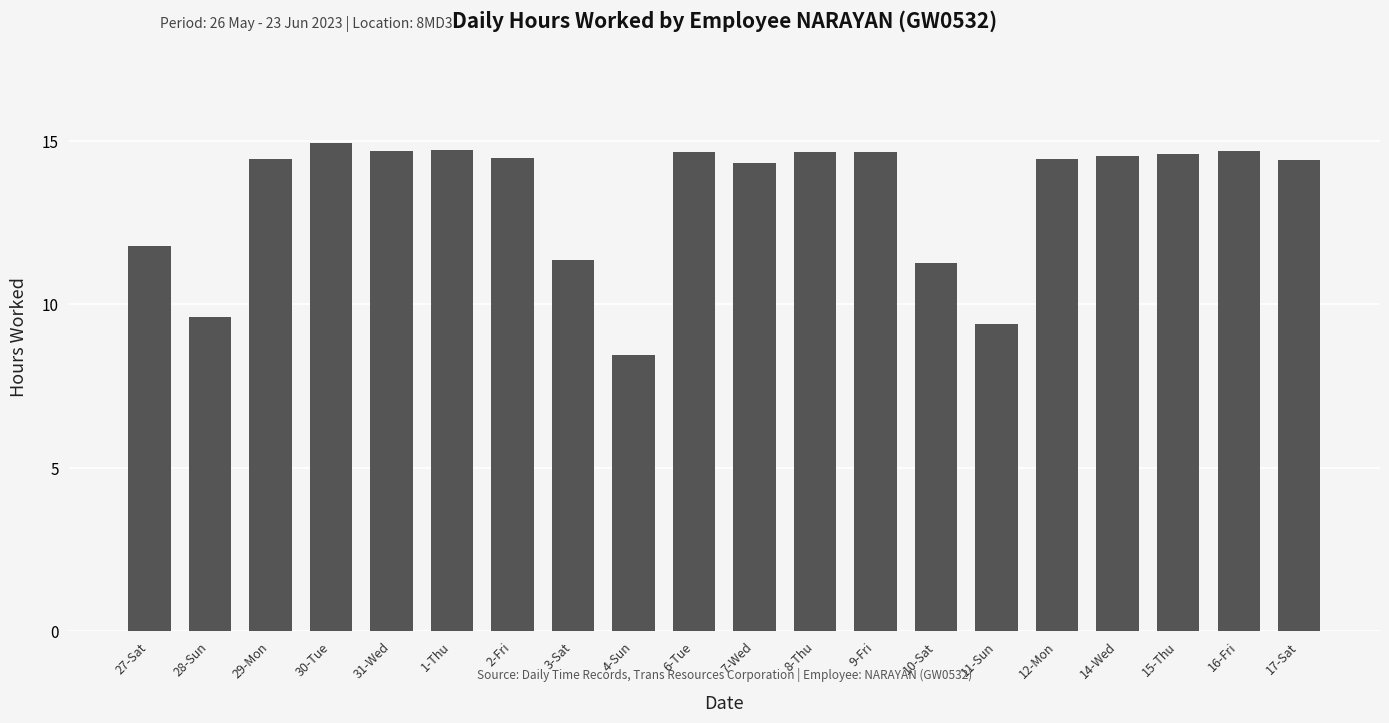

Where does the data first go above 14?

29-Mon